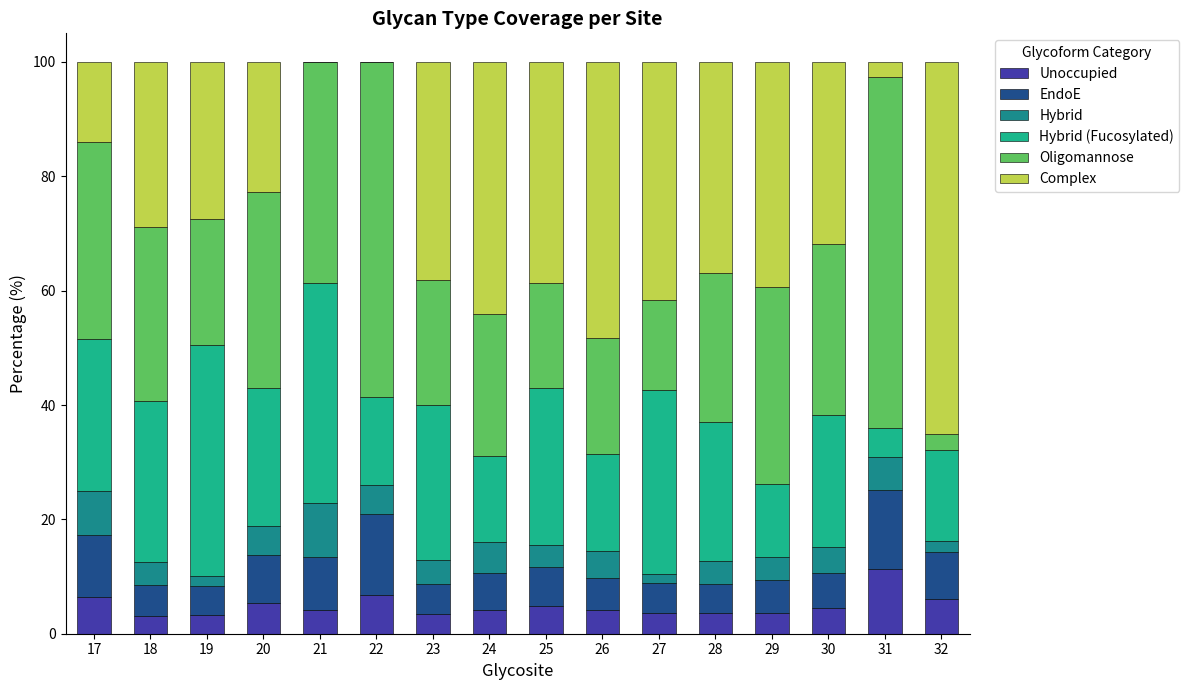

Which category has the highest value in the Unoccupied series?

31